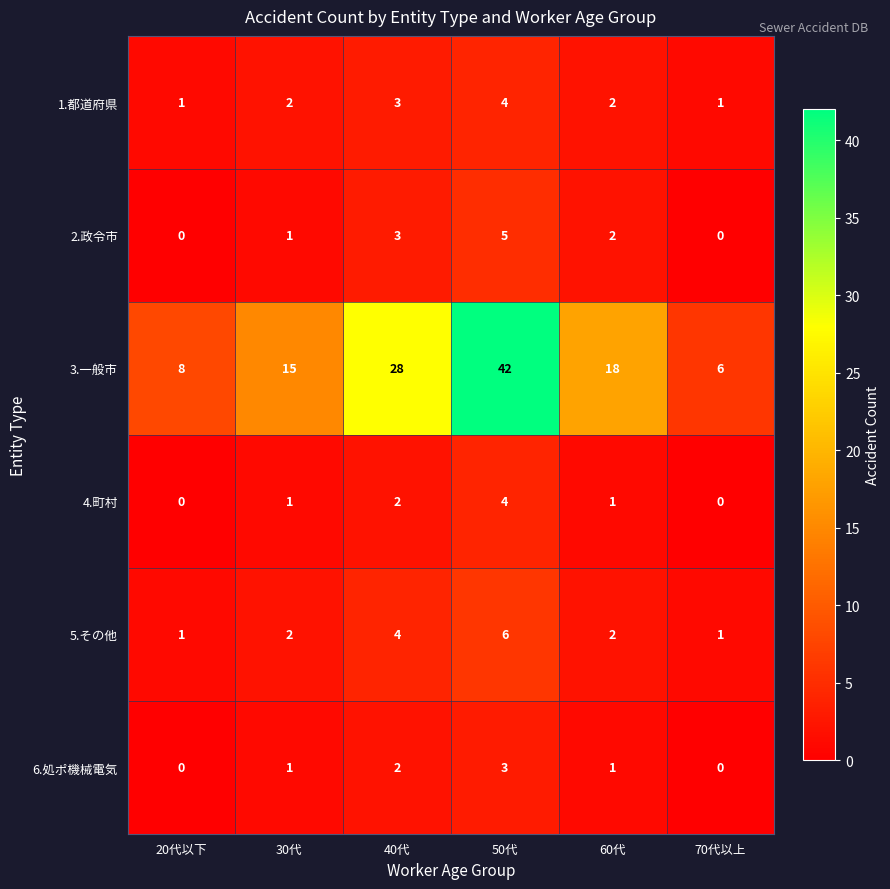

Which series has the largest total across all categories?

3.一般市